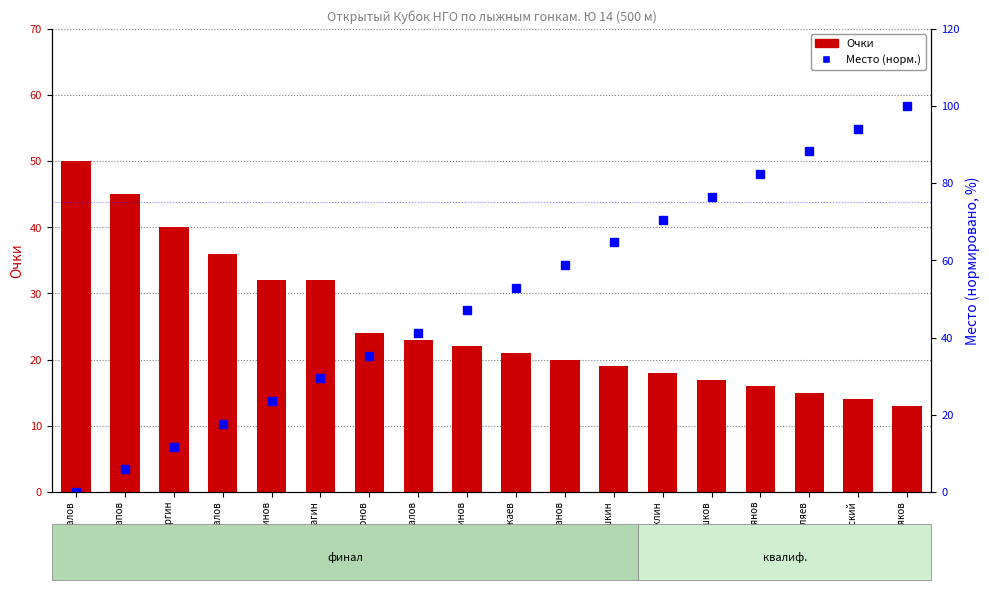

Rank the categories by Очки value from highest to lowest.

1. Коновалов, 2. Арапов, 3. Изергин, 4. Коновалов, 5. Фахрутдинов, 6. Кулагин, 7. Харитонов, 8. Жемалов, 9. Логинов, 10. Кожаев, 11. Черепанов, 12. Костюшкин, 13. Куклин, 14. Дробушков, 15. Кирьянов, 16. Беляев, 17. Энский, 18. Поляков